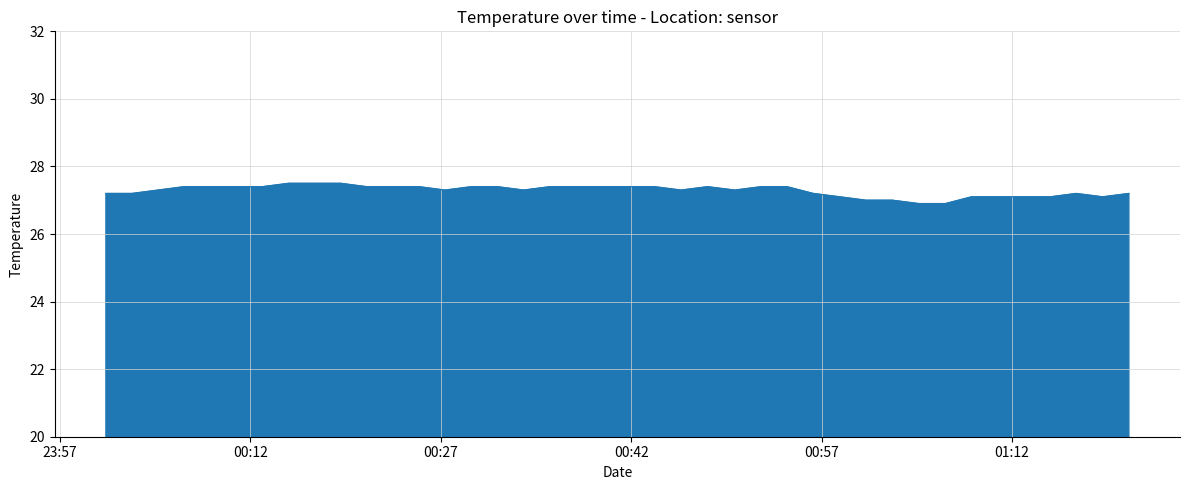

What is the greatest value displayed?

27.5